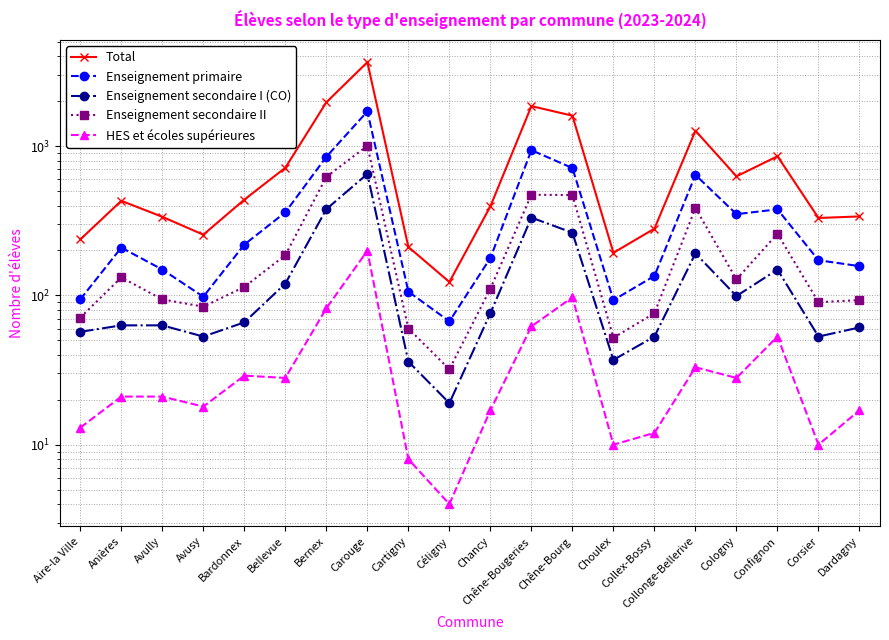

True or false: Enseignement secondaire I (CO) and HES et écoles supérieures intersect in this chart.

False